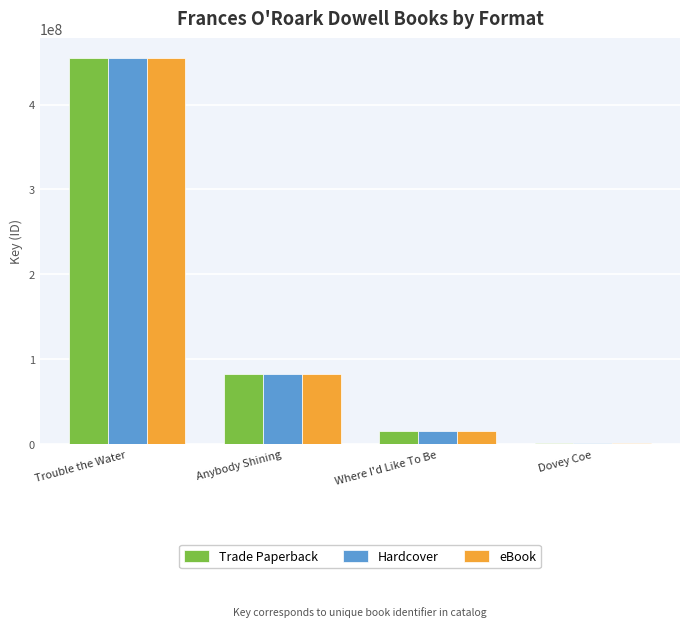

How many distinct data groups are displayed?

3